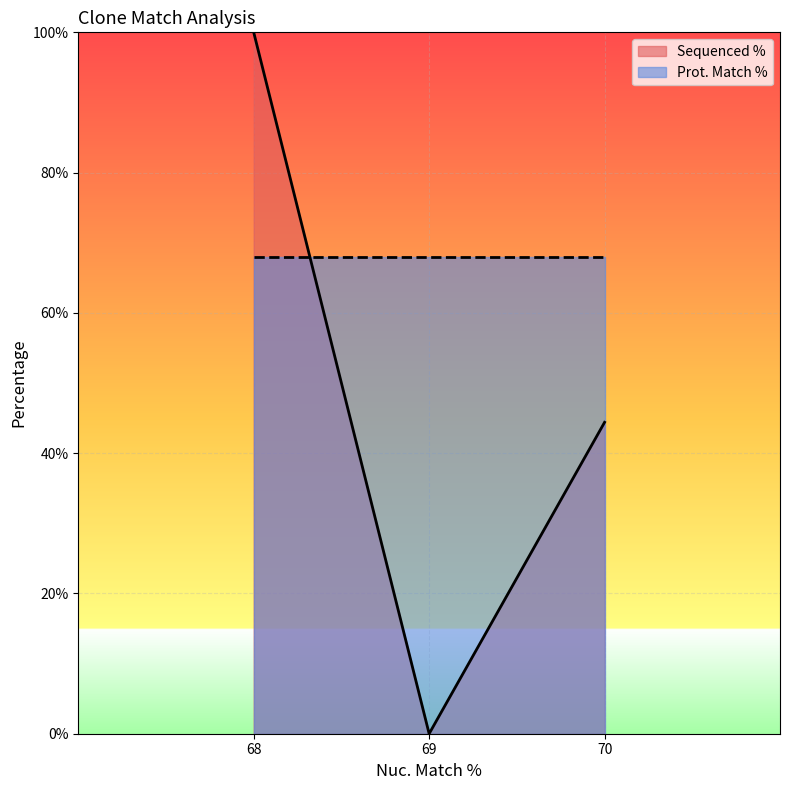

At which label is Sequenced % closest to 50?

70